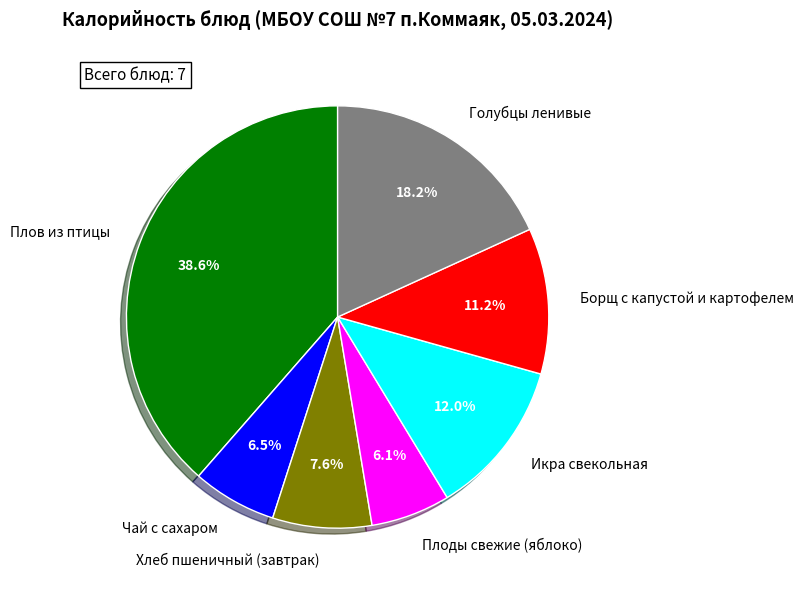

What percentage is the Хлеб пшеничный (завтрак) slice, to the nearest percent?

8%